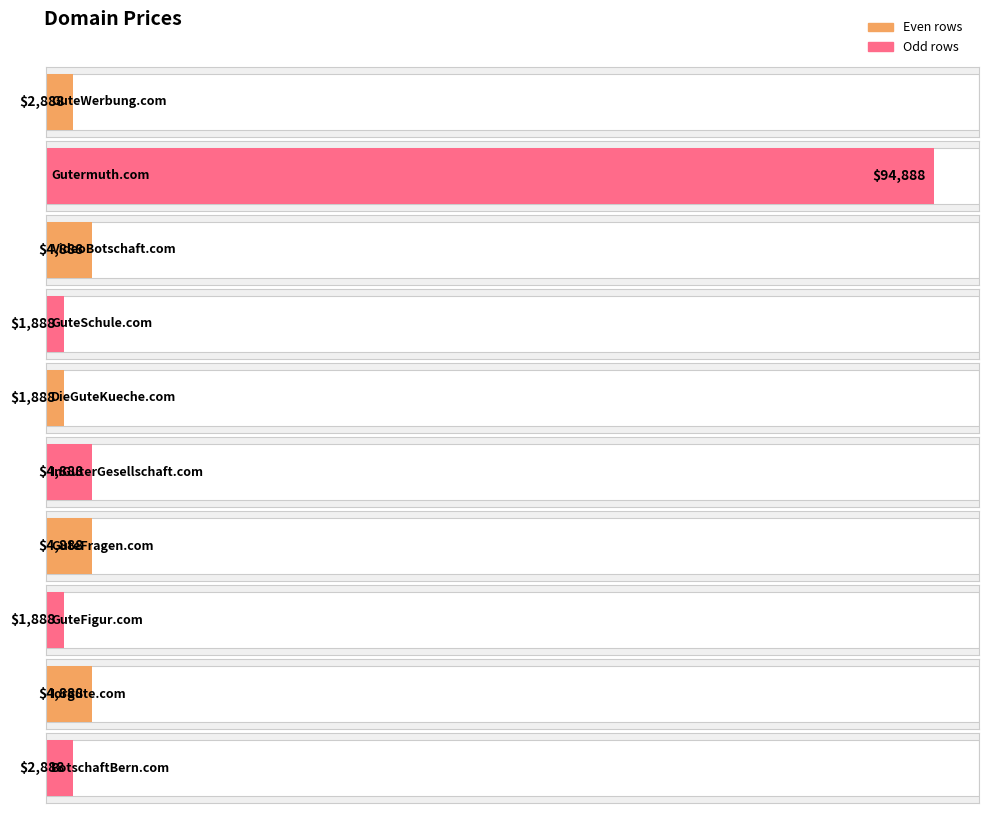

Where does the data first go above 4888?

Gutermuth.com